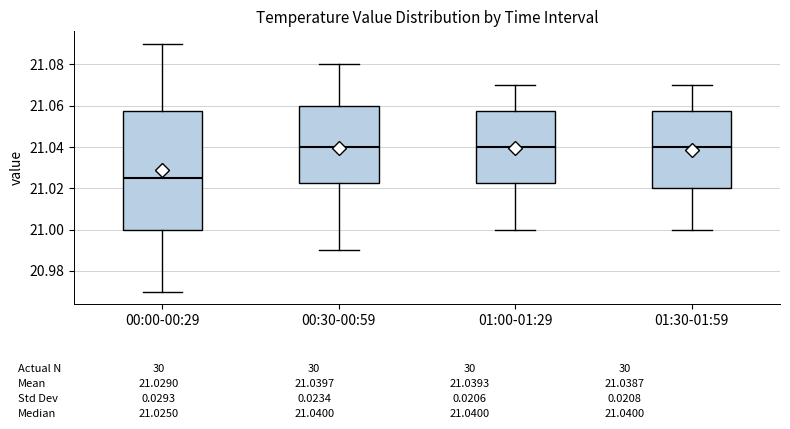

Comparing the boxes themselves (not the whiskers), which one is the tallest?

00:00-00:29